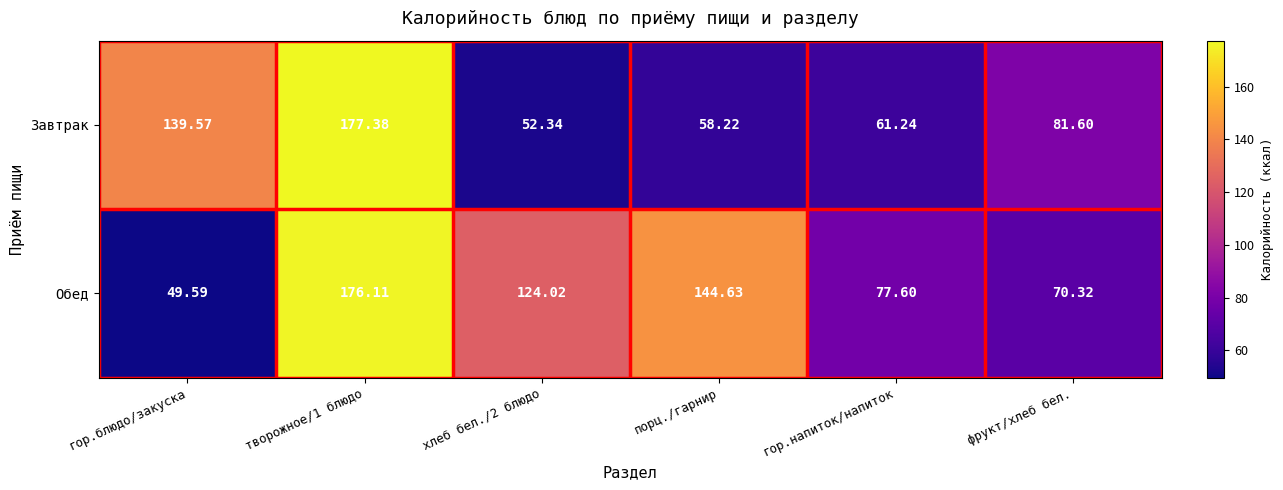

Is the value of Завтрак at порц./гарнир greater than the value of Обед at фрукт/хлеб бел.?

No